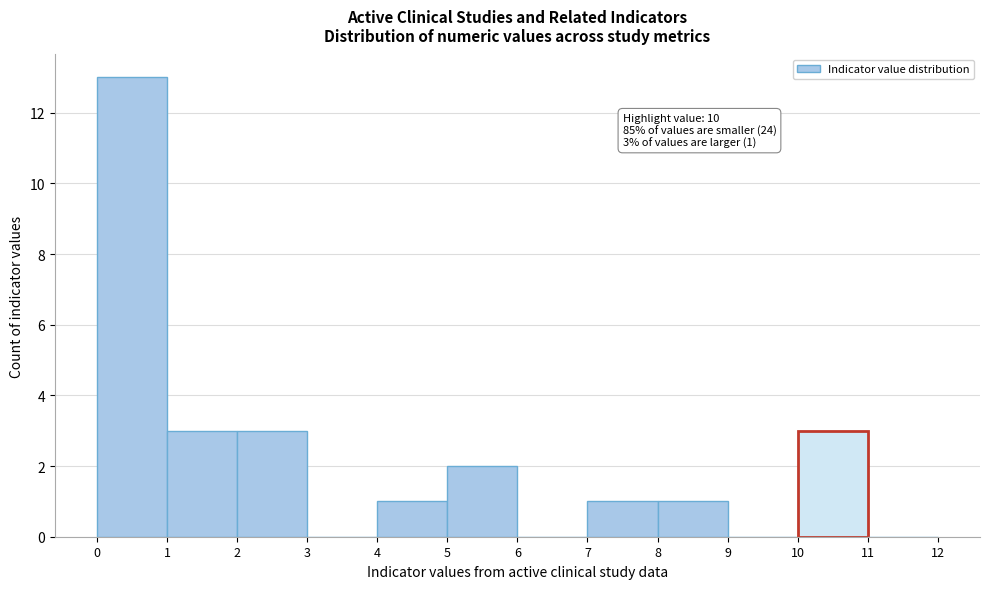

Over which range of the x-axis is the bar tallest?

0 to 1